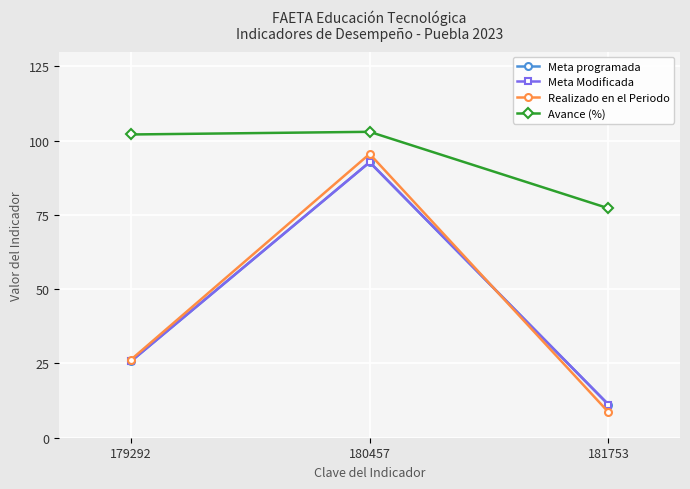

Reading right to left, extract all data points from this chart.

Meta programada: 11.2	92.8	25.7
Meta Modificada: 11.2	92.8	25.7
Realizado en el Periodo: 8.6	95.6	26.3
Avance (%): 77.2	103.0	102.1